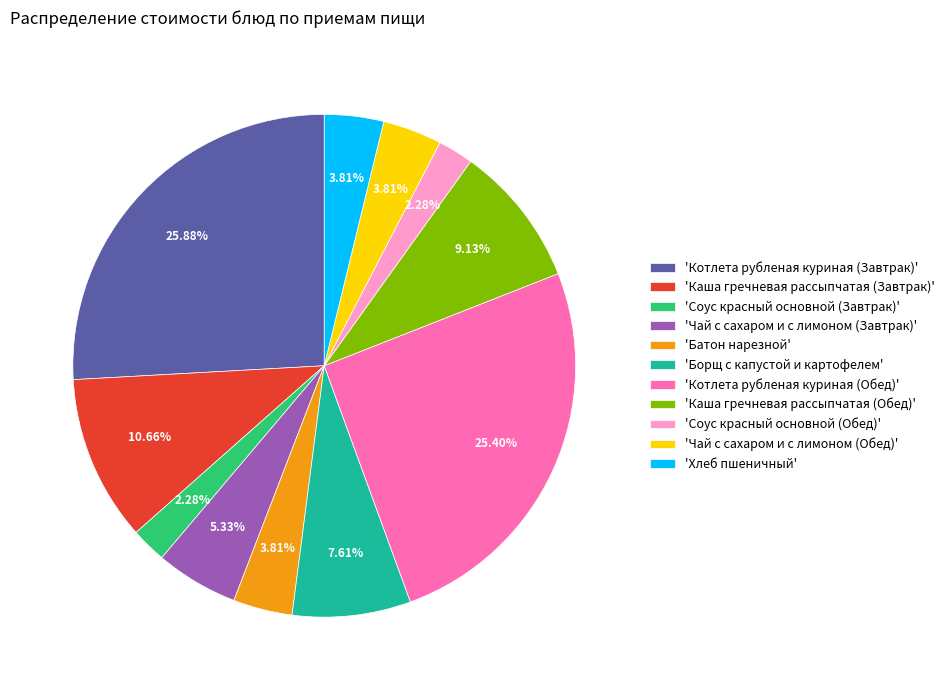

Do 'Каша гречневая рассыпчатая (Завтрак)' and 'Чай с сахаром и с лимоном (Обед)' together represent more than half of the pie?

No